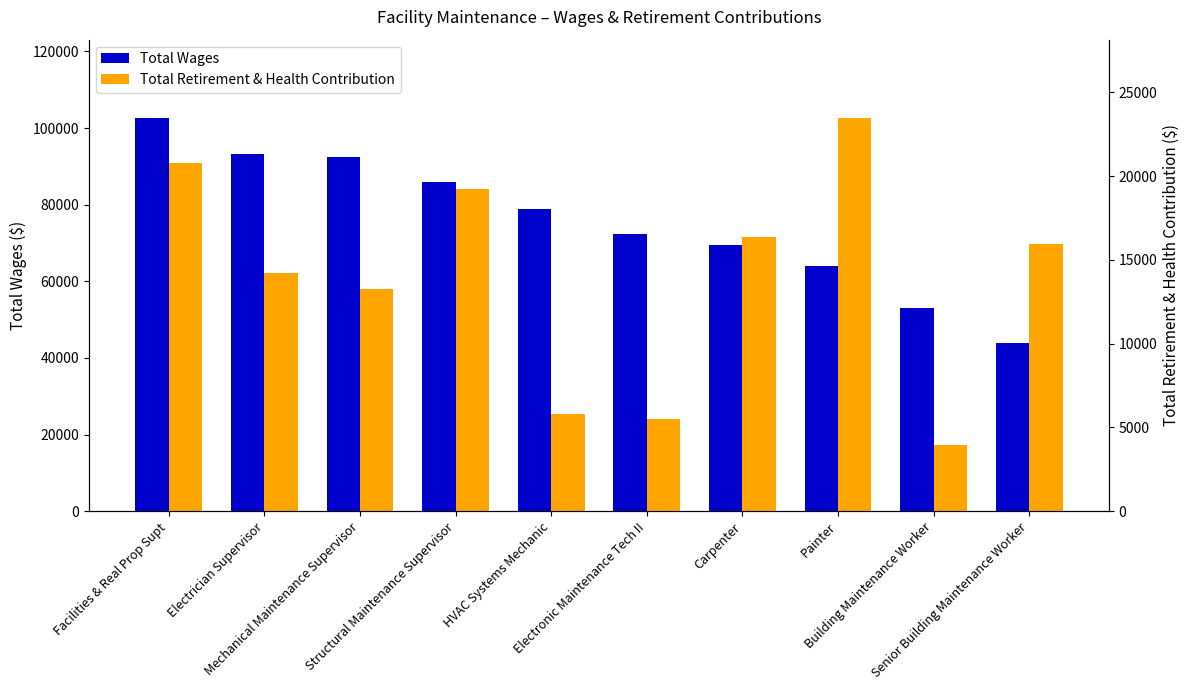

The Total Retirement & Health Contribution series shows 25995 at Senior Building Maintenance Worker. True or false?

False